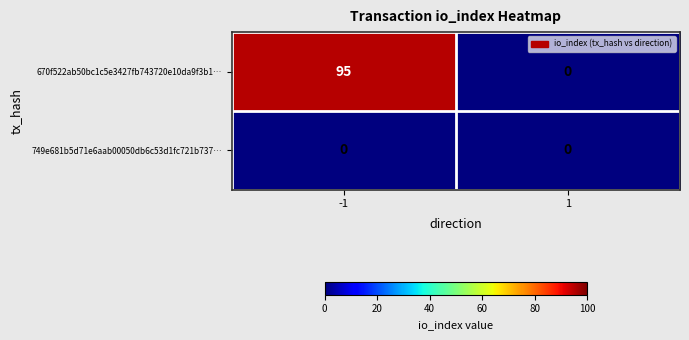

Reading right to left, list all the values displayed in this chart.

670f522ab50bc1c5e3427fb743720e10da9f3b1…: 1=0	-1=95
749e681b5d71e6aab00050db6c53d1fc721b737…: 1=0	-1=0